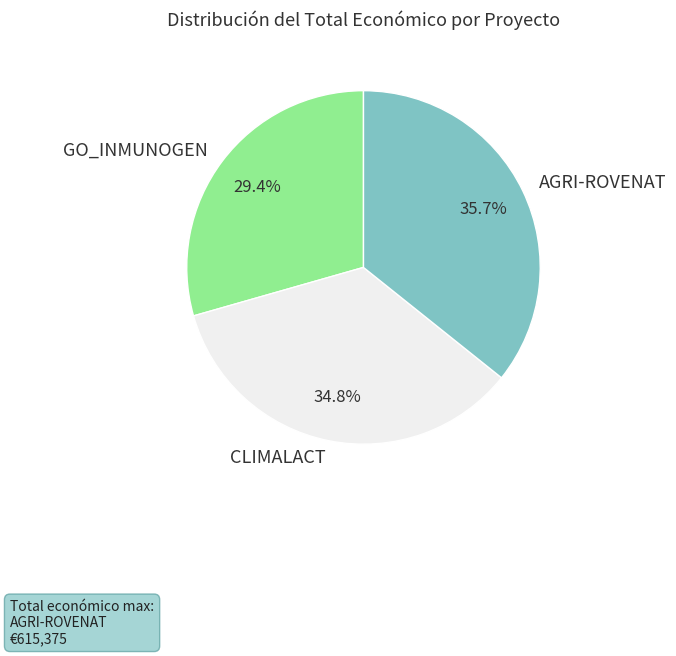

Is it true that GO_INMUNOGEN is 29% of the pie?

True